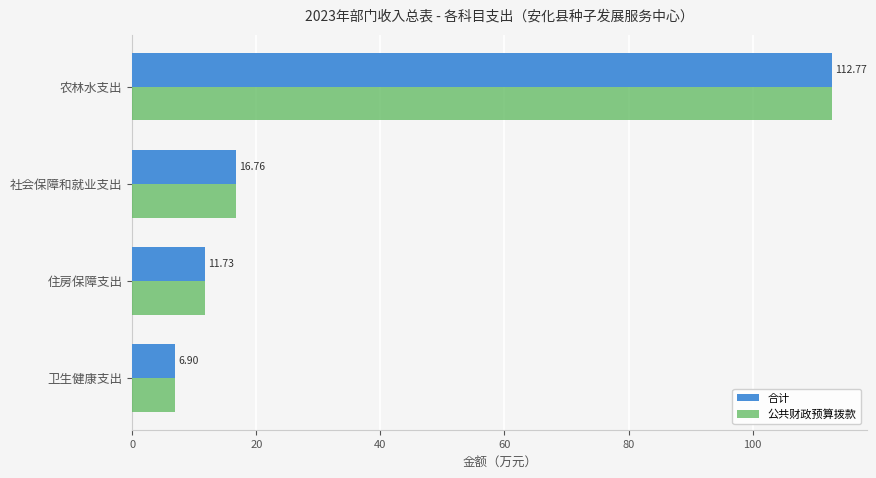

Count the number of categories in the chart.

4